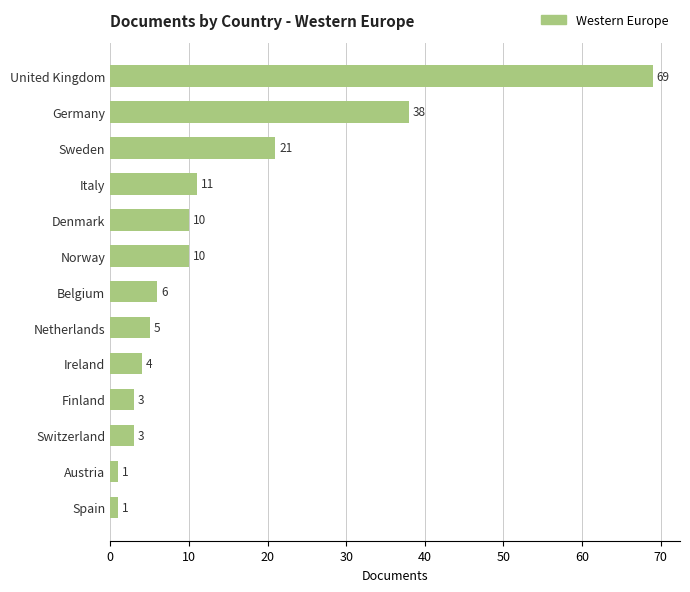

Reading top to bottom, transcribe all the data shown in this chart.

69	38	21	11	10	10	6	5	4	3	3	1	1